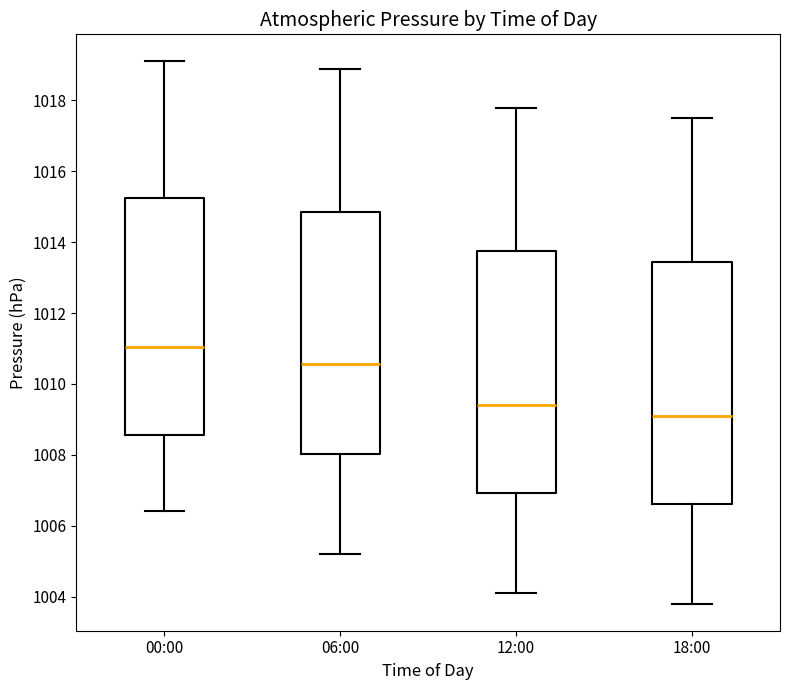

Where does the lower whisker of the box for 12:00 end on the y-axis? The values are not printed on the chart, so give them approximately, as read against the axis.

1004.2